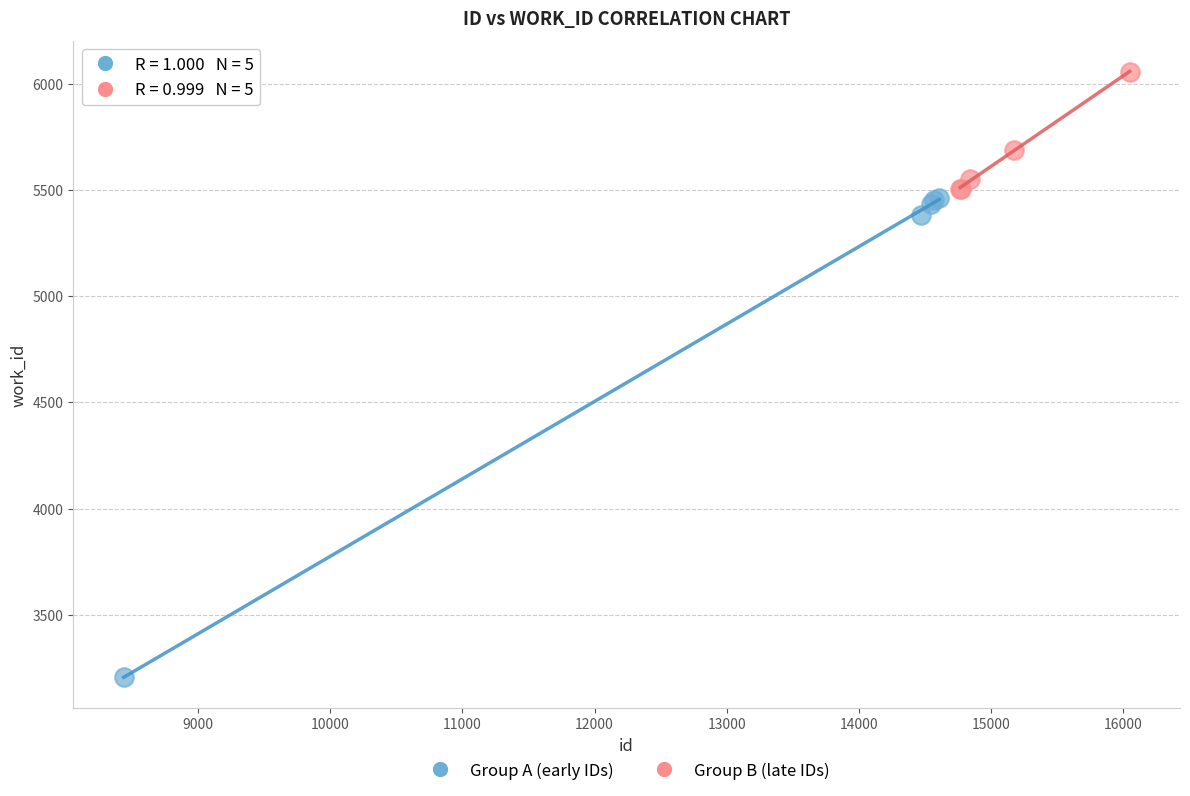

What are all the series names shown in the legend?

Group A (early IDs), Group B (late IDs)